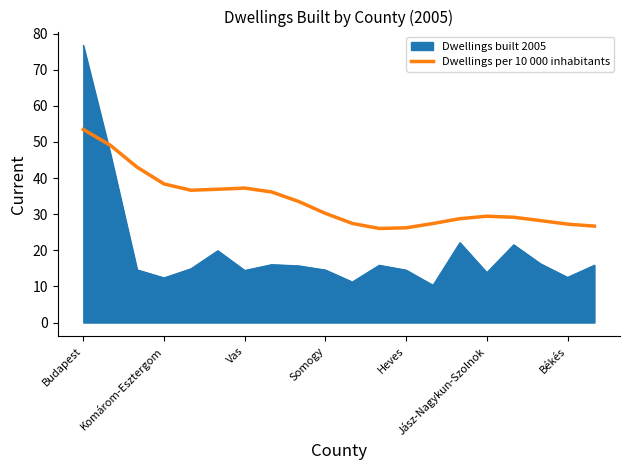

Rank the series by their maximum value, from lowest to highest.

Dwellings per 10 000 inhabitants, Dwellings built 2005